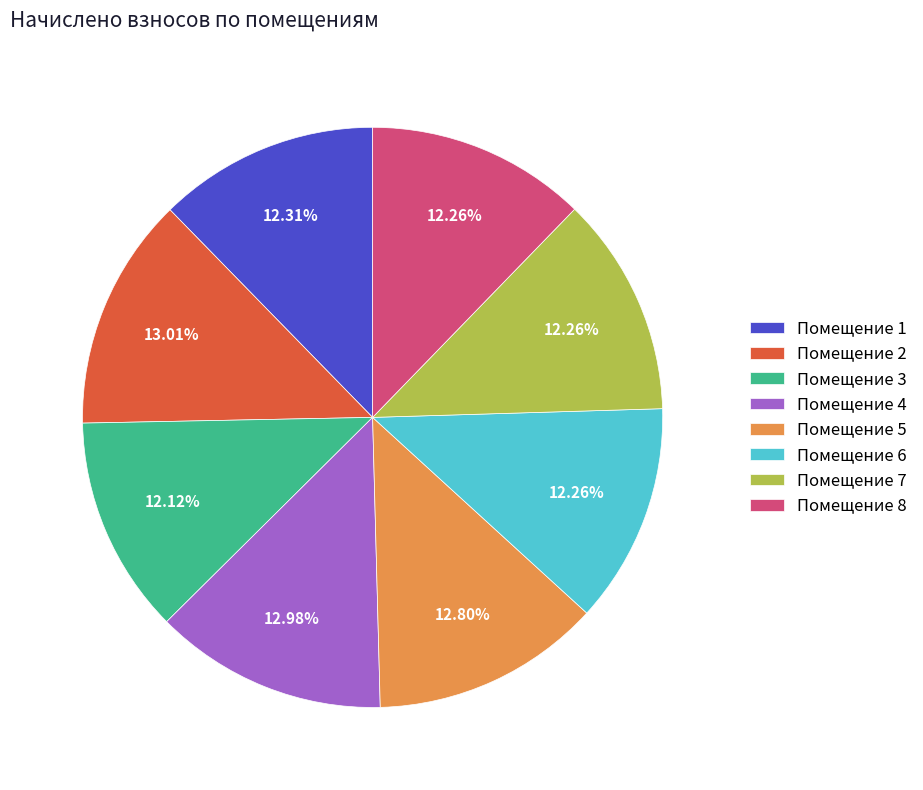

What is the ratio of the value at Помещение 2 to the value at Помещение 8?

1.1